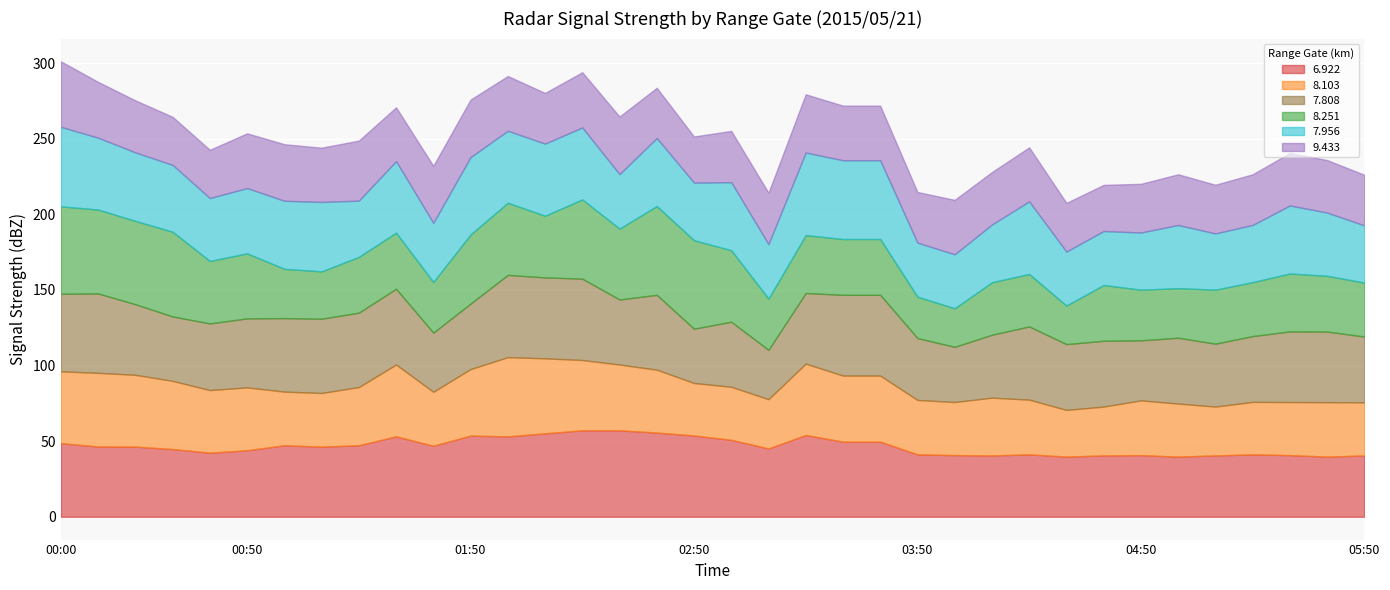

Which series has the largest total across all categories?

6.922